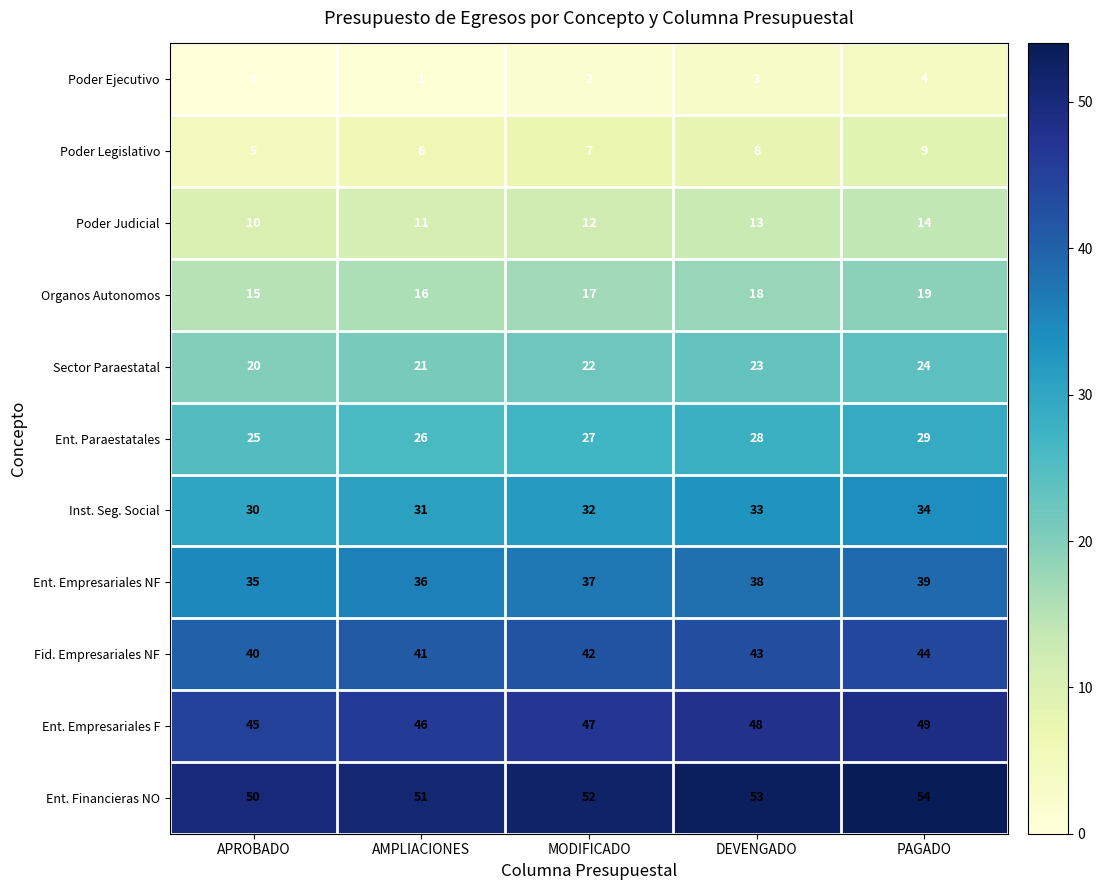

Count the number of categories in the chart.

5